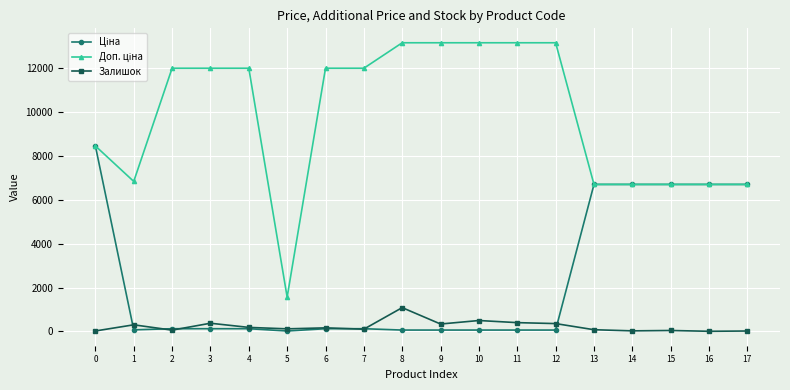

The value of Залишок at 10 is 494.0. True or false?

True